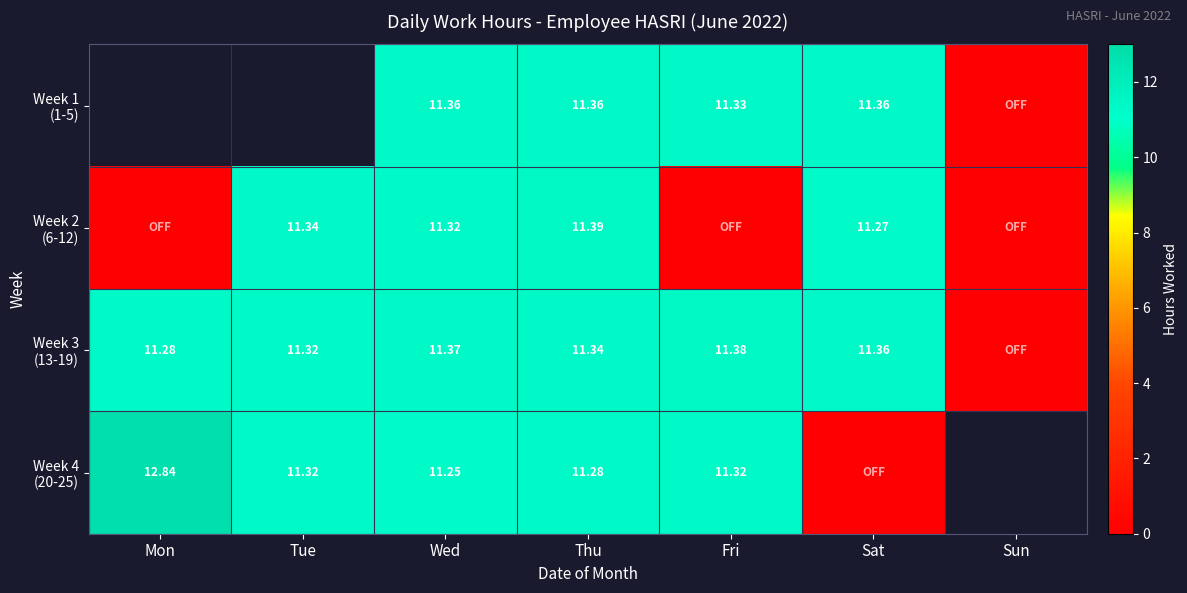

What is the average value of the Week 3 (13-19) series?

9.7